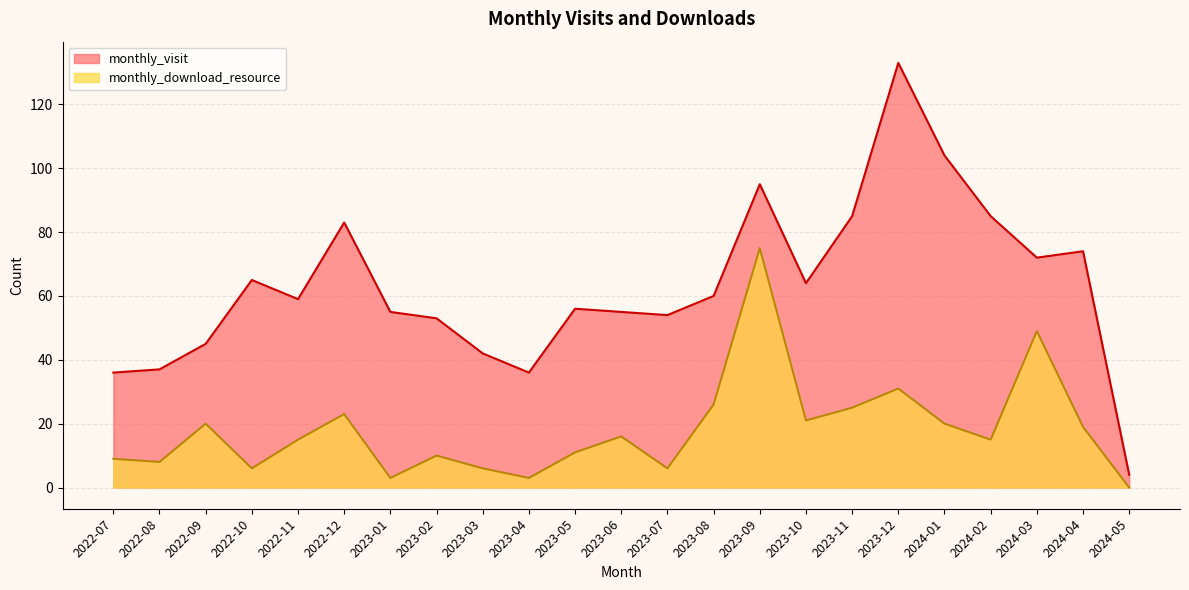

Rank the categories by monthly_visit value from highest to lowest.

2023-12, 2024-01, 2023-09, 2023-11, 2024-02, 2022-12, 2024-04, 2024-03, 2022-10, 2023-10, 2023-08, 2022-11, 2023-05, 2023-01, 2023-06, 2023-07, 2023-02, 2022-09, 2023-03, 2022-08, 2022-07, 2023-04, 2024-05